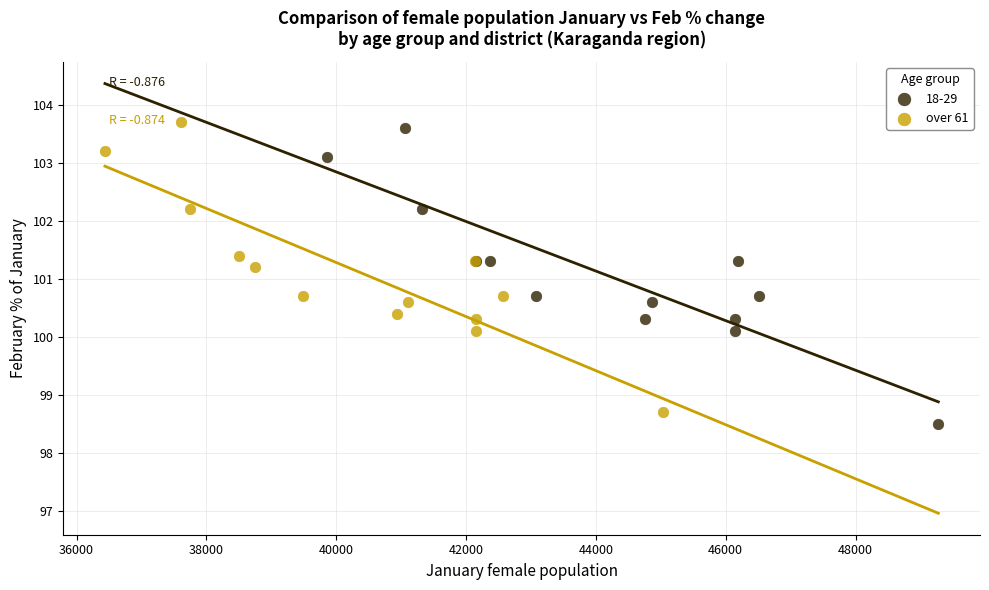

What are all the series names shown in the legend?

18-29, over 61